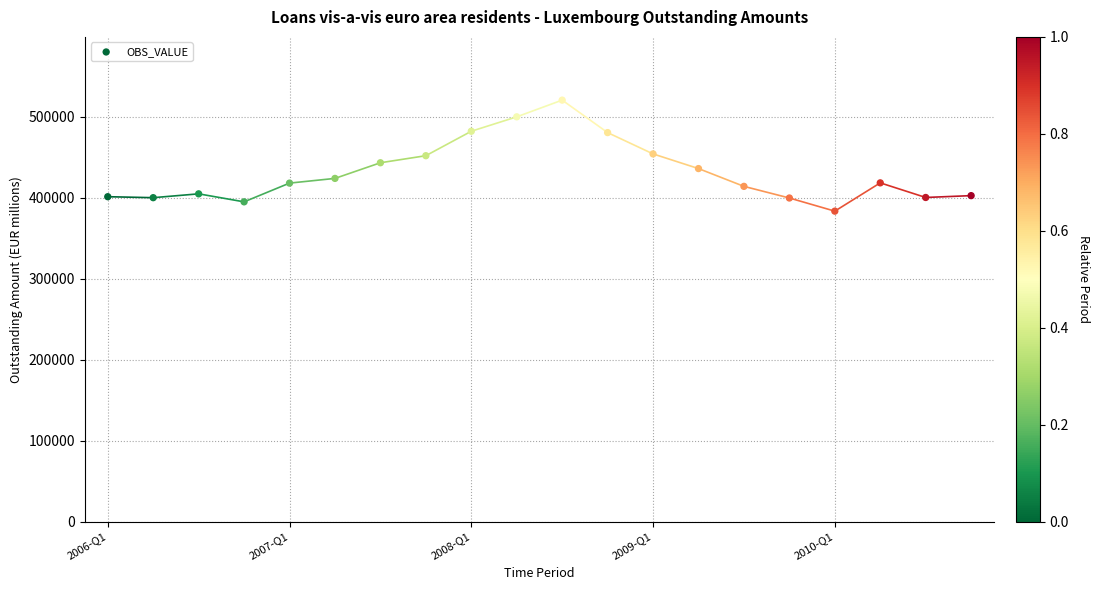

What is the range of Y values (max minus min)?

137173